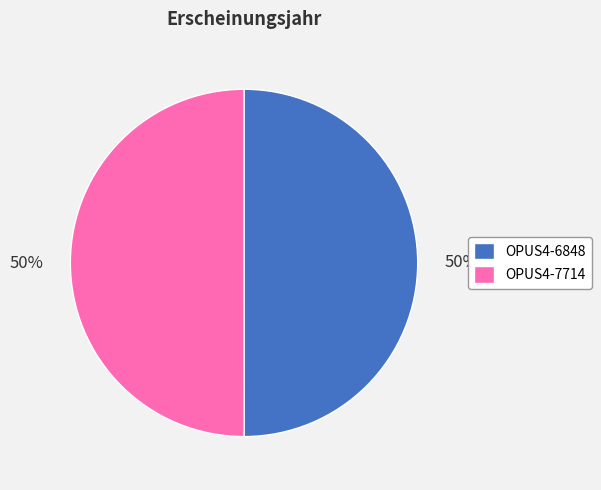

Do OPUS4-7714 and OPUS4-6848 together represent more than half of the pie?

Yes